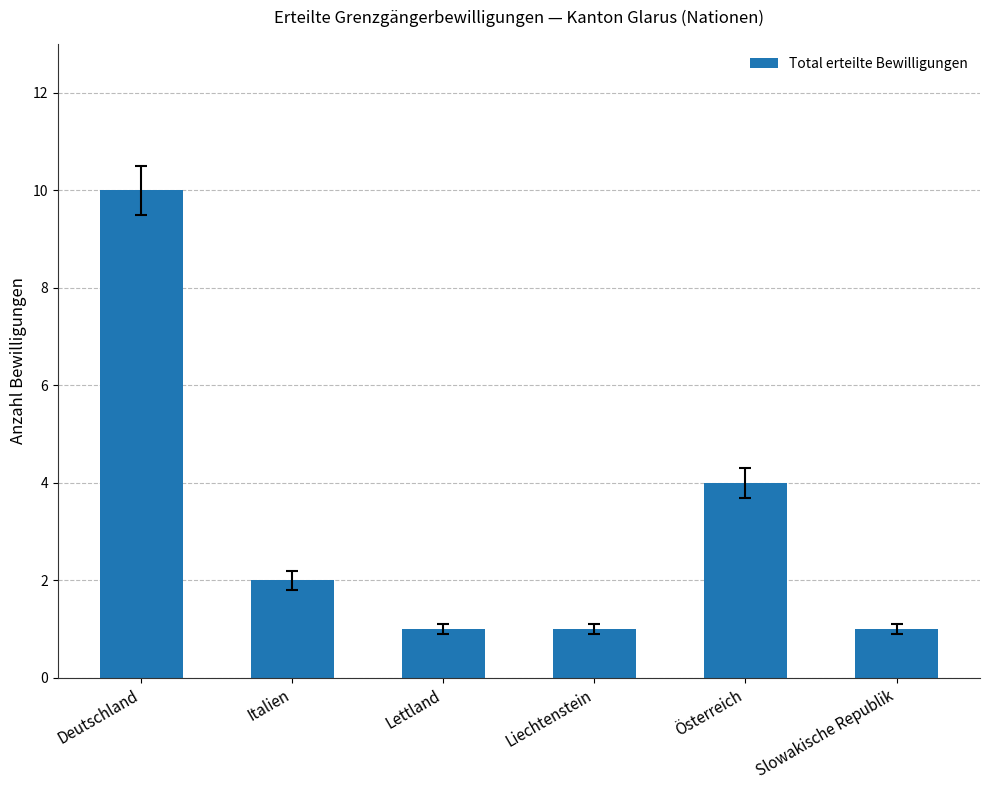

Does the chart contain any negative values?

No